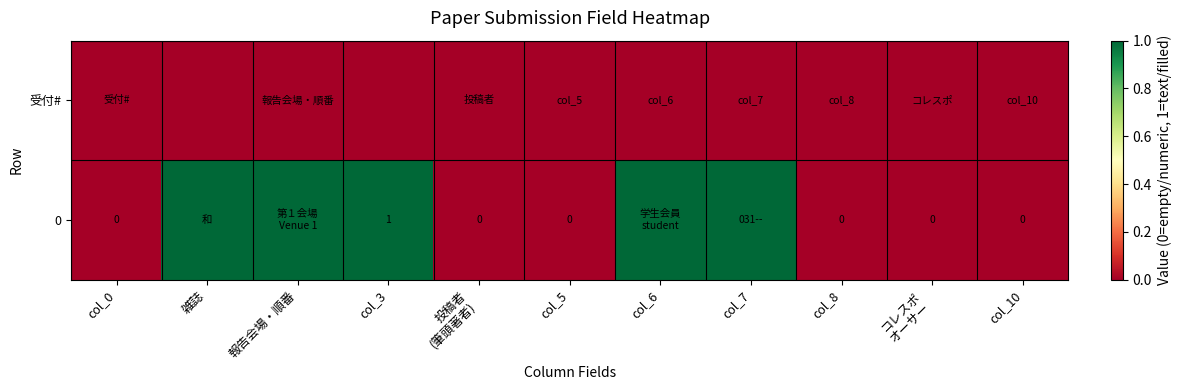

At col_10, list the series in order from largest to smallest.

受付#, 0